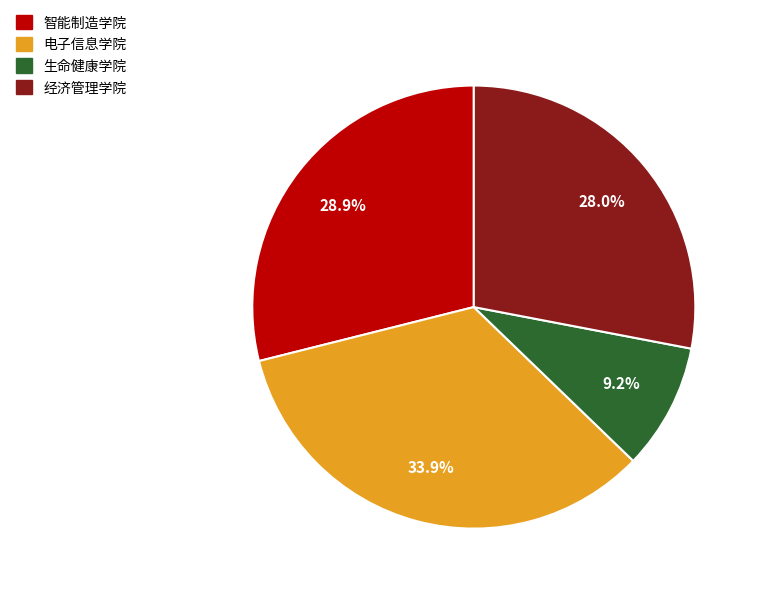

Count the number of slices in the pie.

4